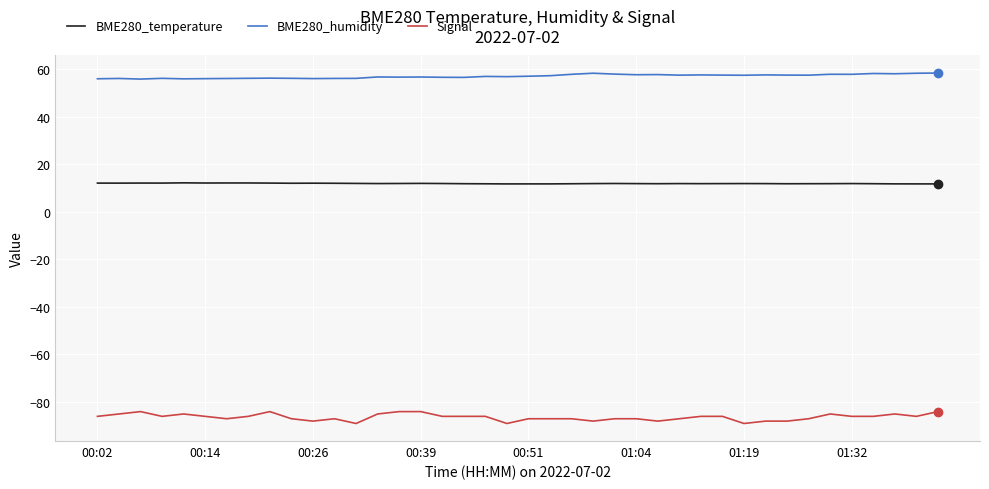

True or false: BME280_temperature and BME280_humidity intersect in this chart.

False